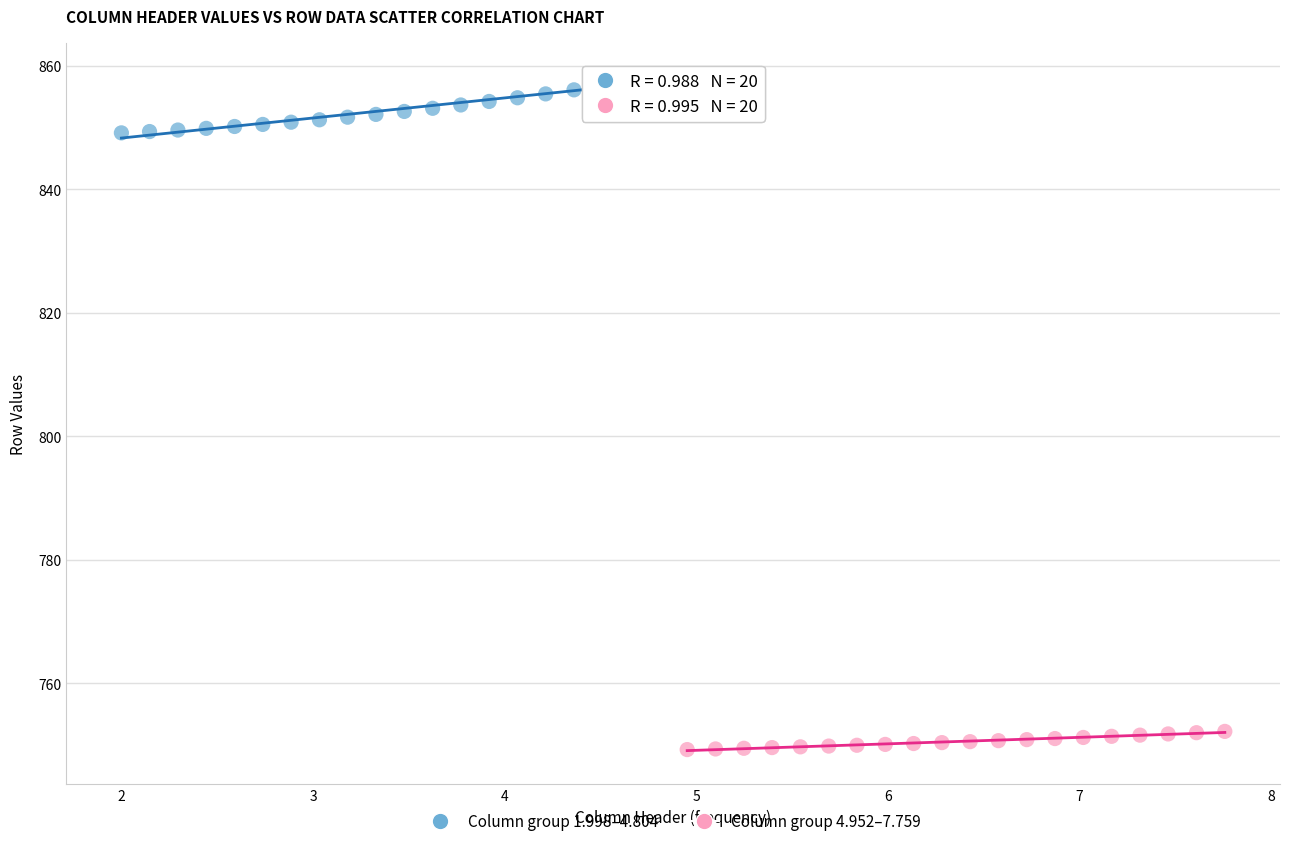

Which series has the largest Y range (max minus min)?

Column group 1.998–4.804